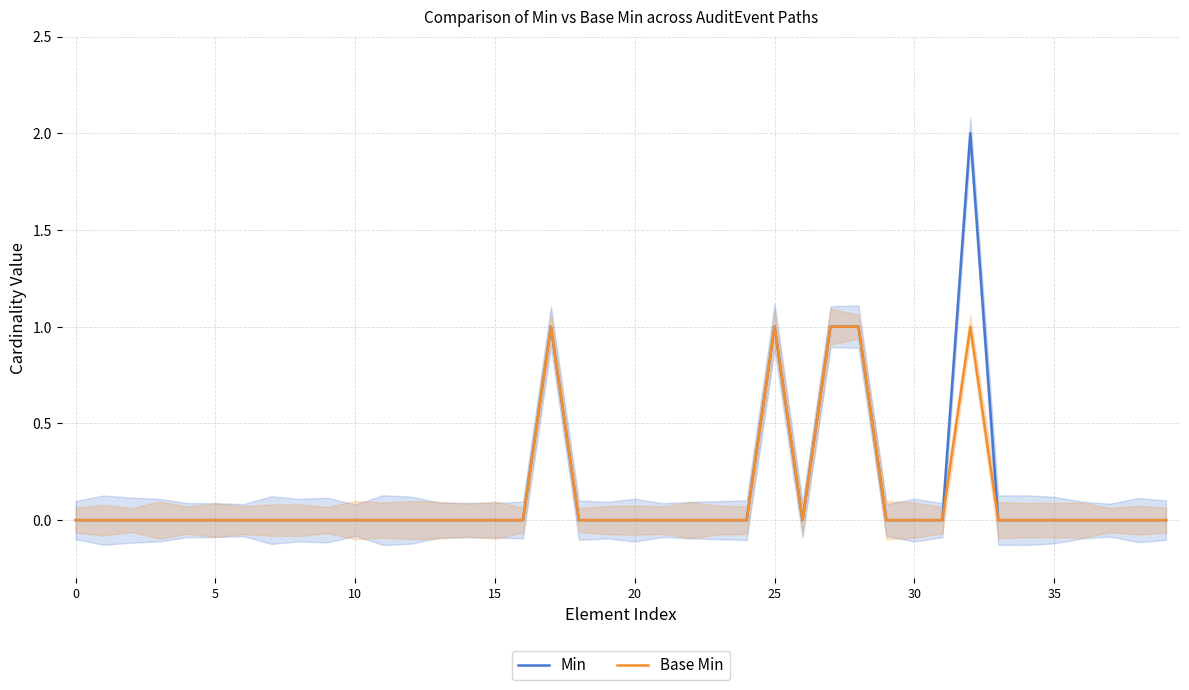

How many positive values does the Base Min series have?

5